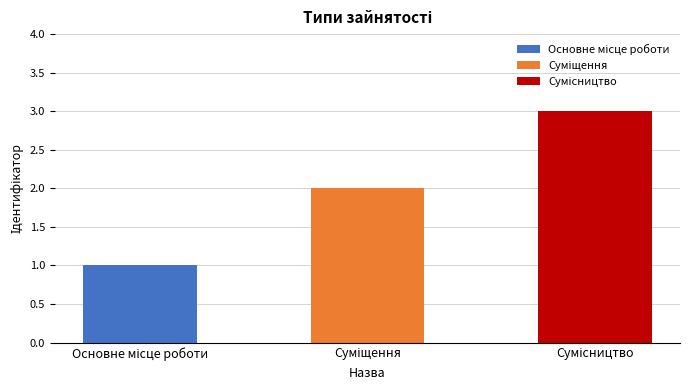

Does the chart contain stacked bars?

No